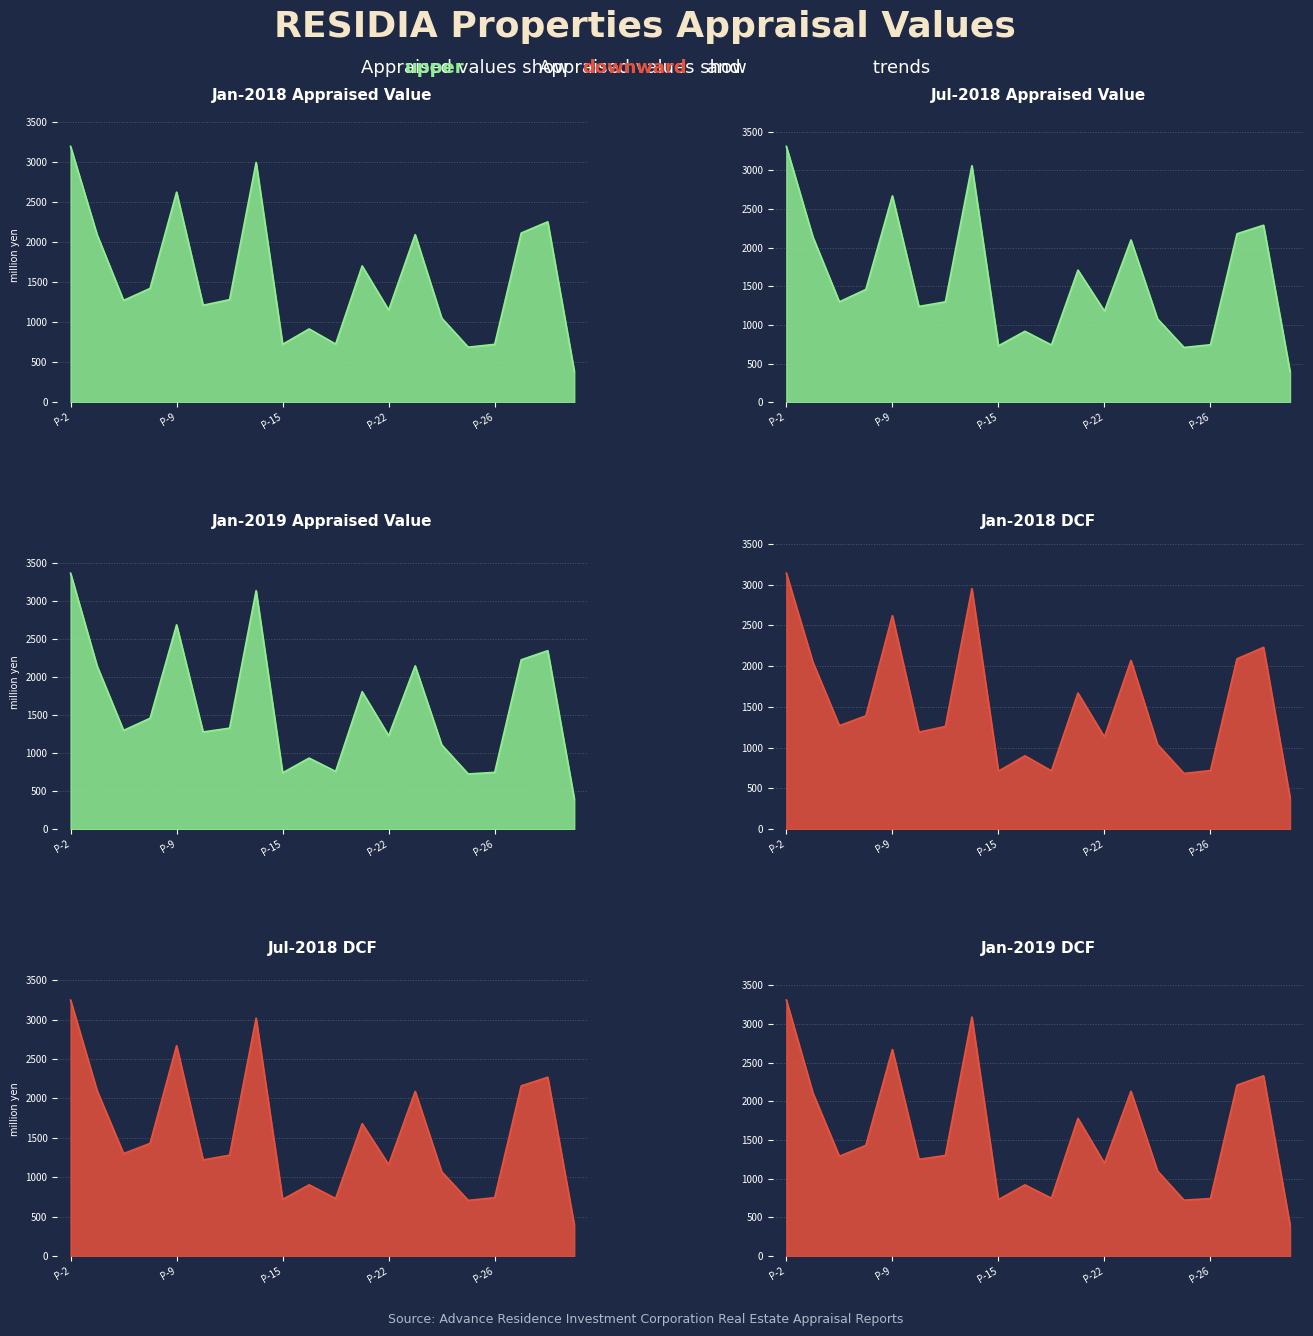

At which category does Jul-2018 Appraised Value reach its first local valley?

P-4